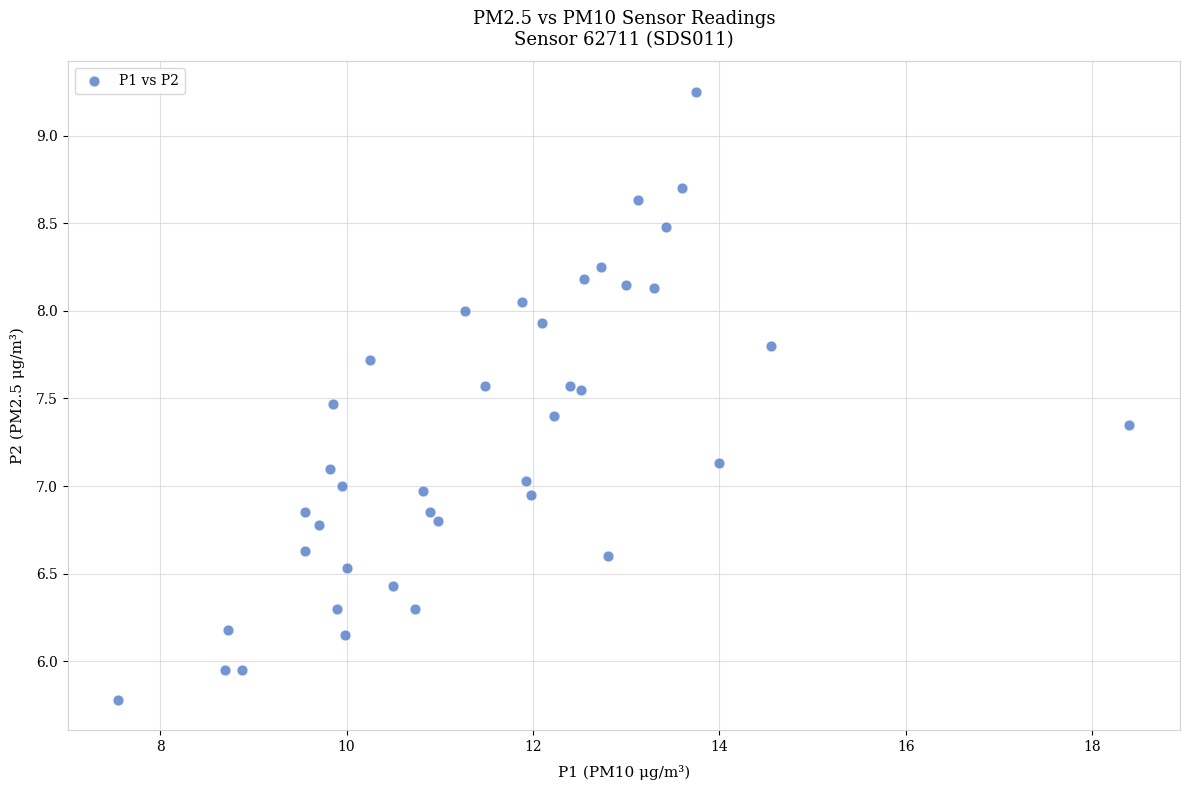

What is the range of X values (max minus min)?

10.8